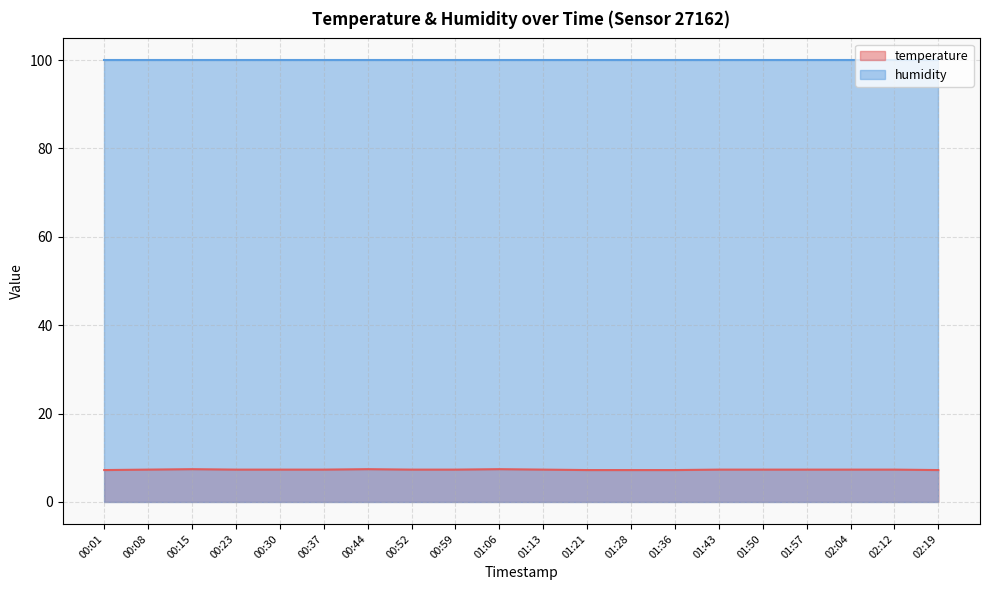

What is the average value?

7.3